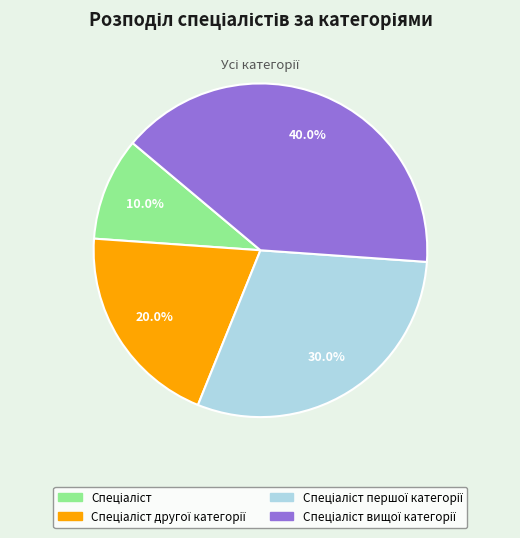

Is there a majority slice in this chart?

No